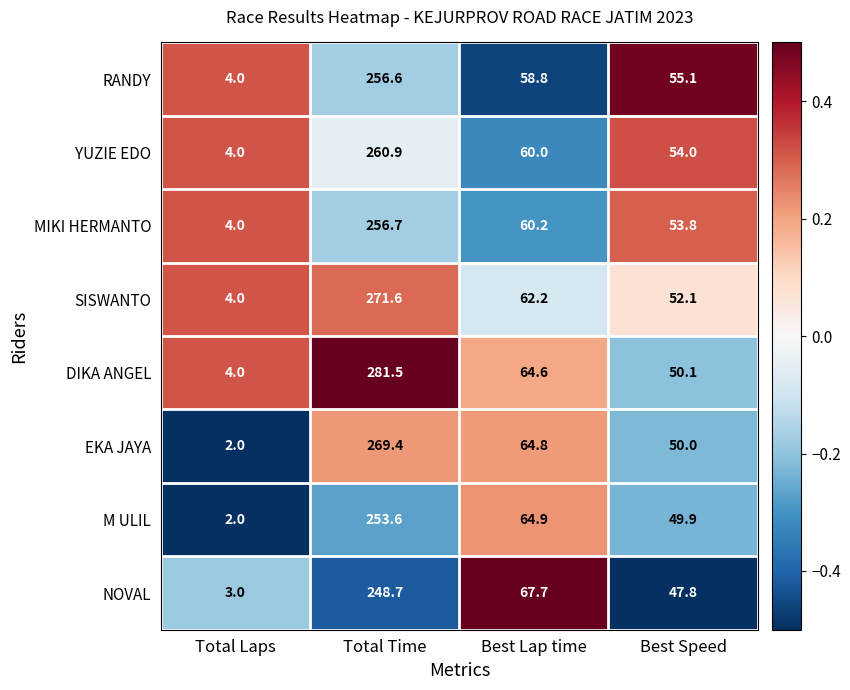

Read the NOVAL value at Best Lap time.

67.7